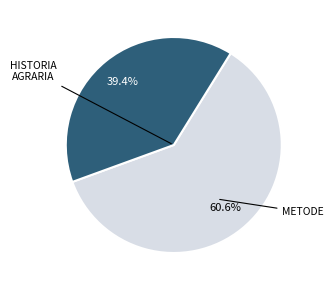

Is there any slice that represents more than half of the pie?

Yes